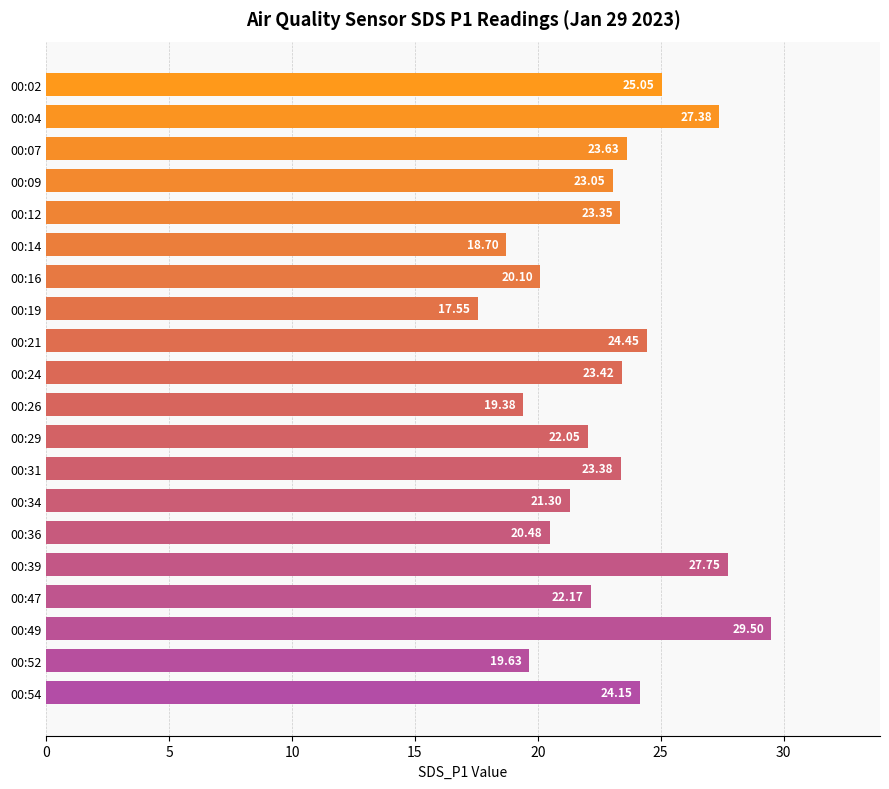

What is the difference between the second highest and minimum values?

10.2